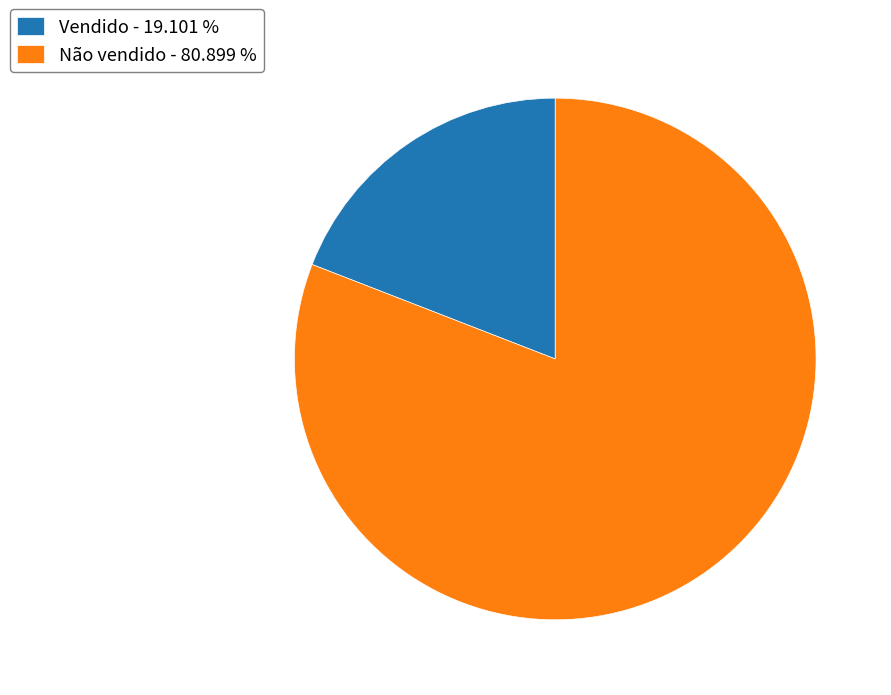

How many slices are in this pie chart?

2